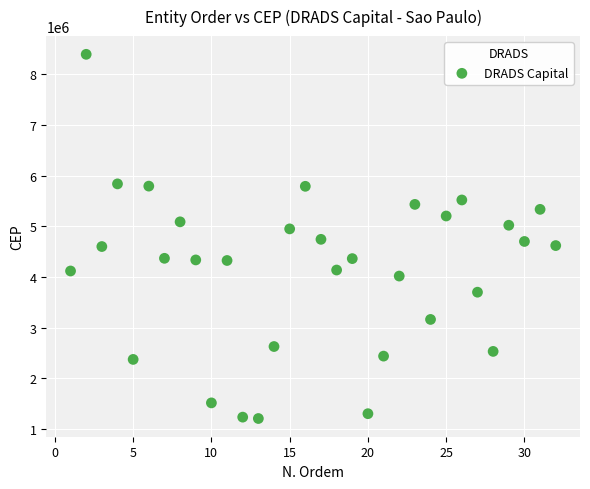

What is the range of X values (max minus min)?

31